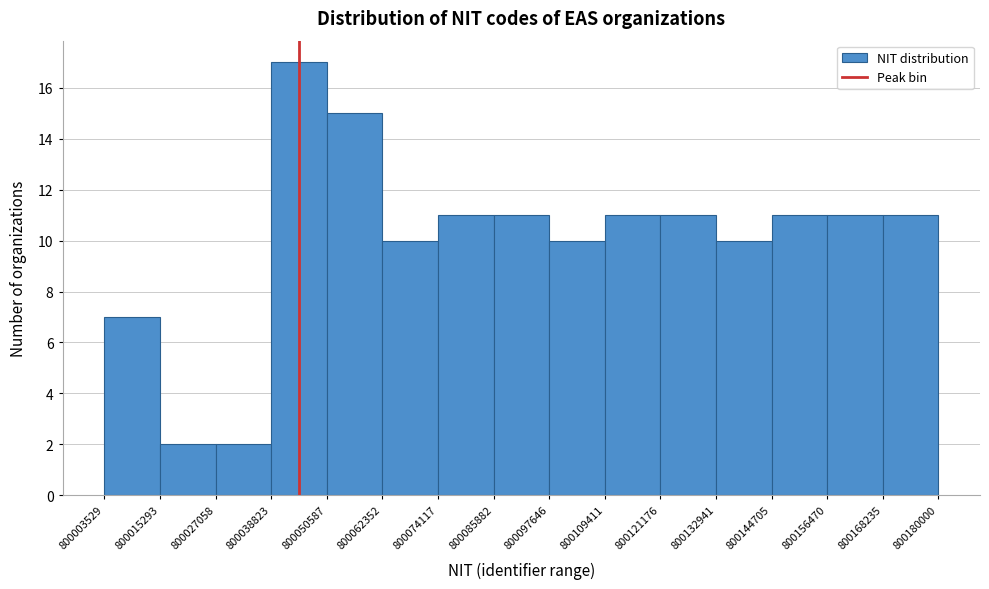

How tall is the bar that spans 800085882 to 800097646 on the x-axis? The values are not printed on the chart, so give them approximately, as read against the axis.

11